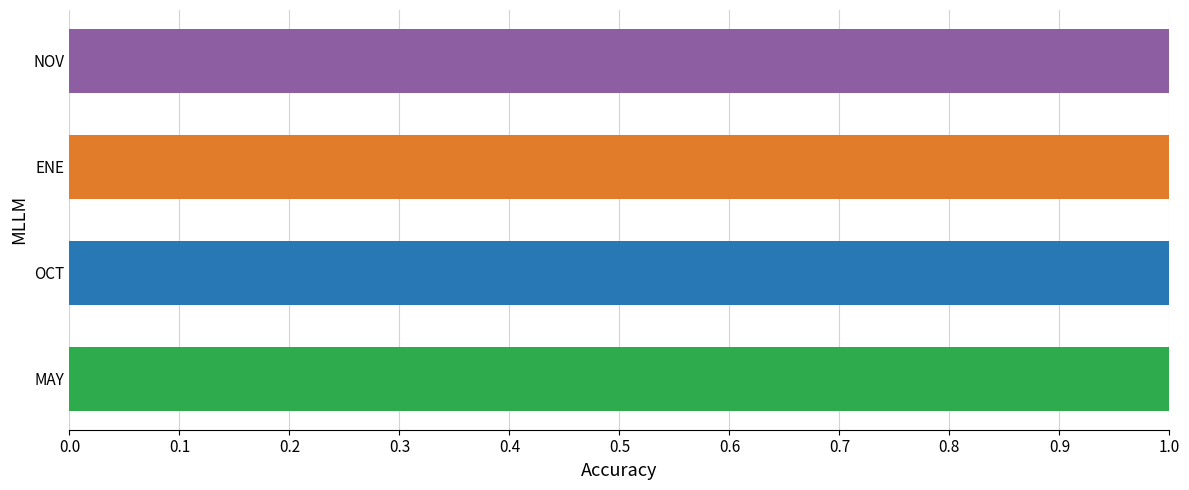

How many data points does each series have?

4